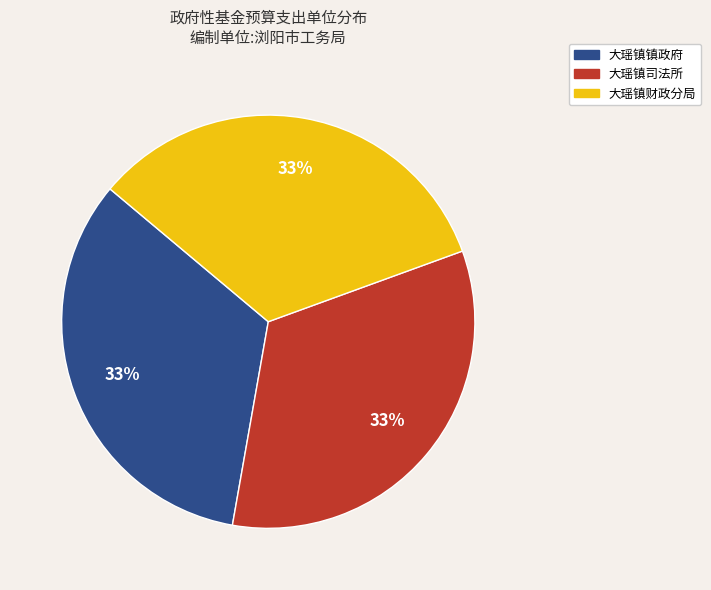

Does 大瑶镇司法所 account for over 50% of the chart?

No